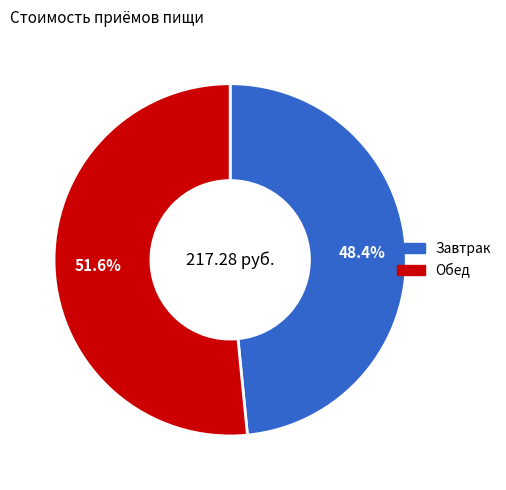

What is the ratio of the value at Обед to the value at Завтрак?

1.1